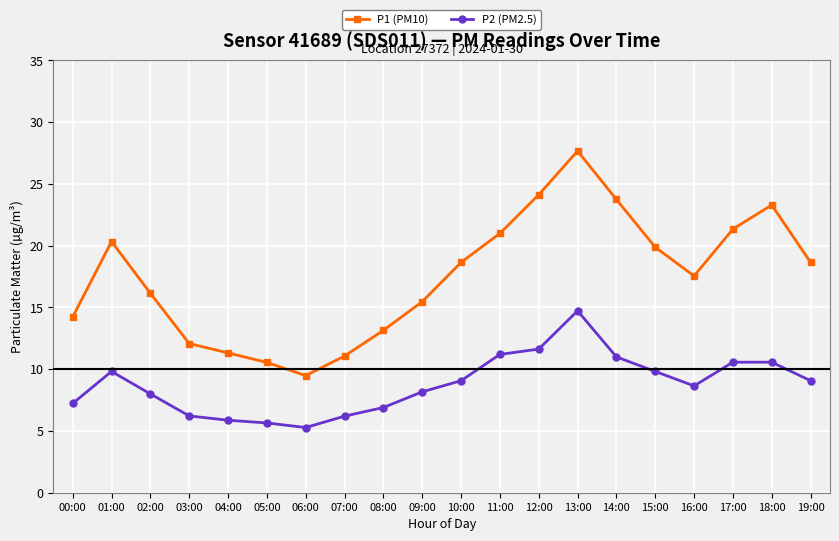

True or false: P2 (PM2.5) and P1 (PM10) intersect in this chart.

False